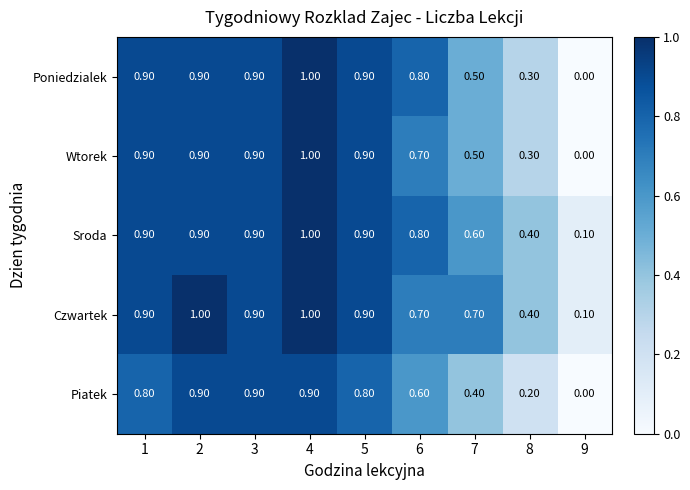

How many distinct data groups are displayed?

5